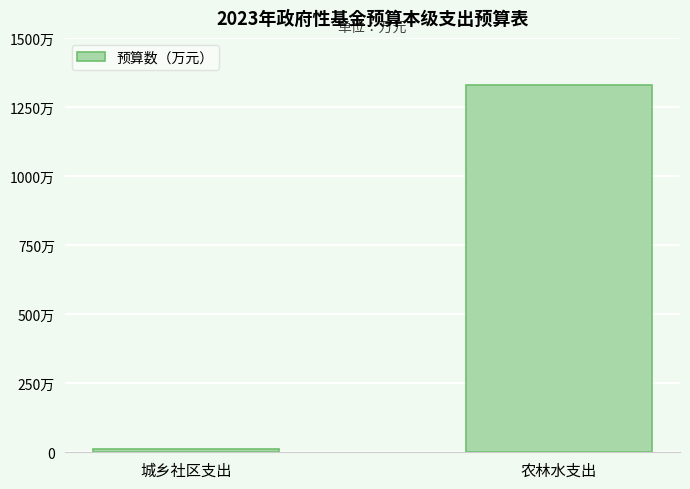

At which category does the chart reach its minimum across all series?

城乡社区支出